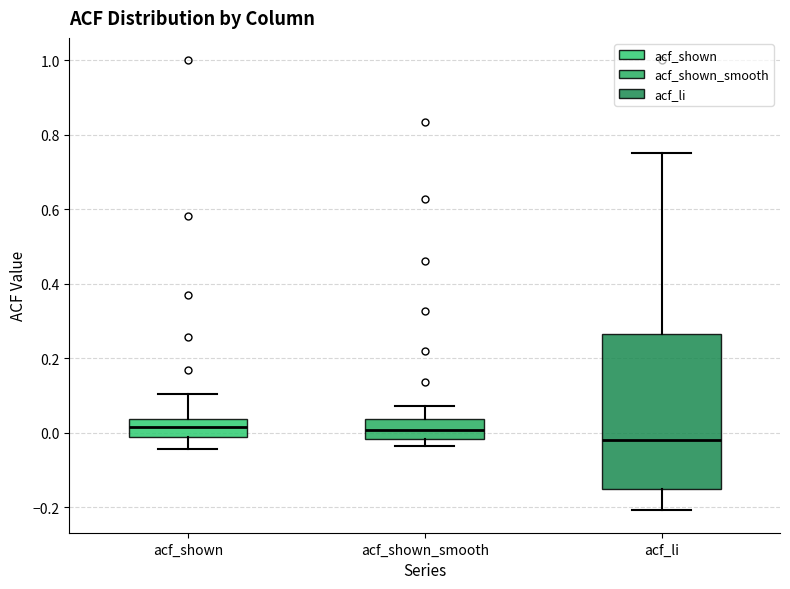

Where is the upper edge of the box for acf_shown on the y-axis? The values are not printed on the chart, so give them approximately, as read against the axis.

0.04